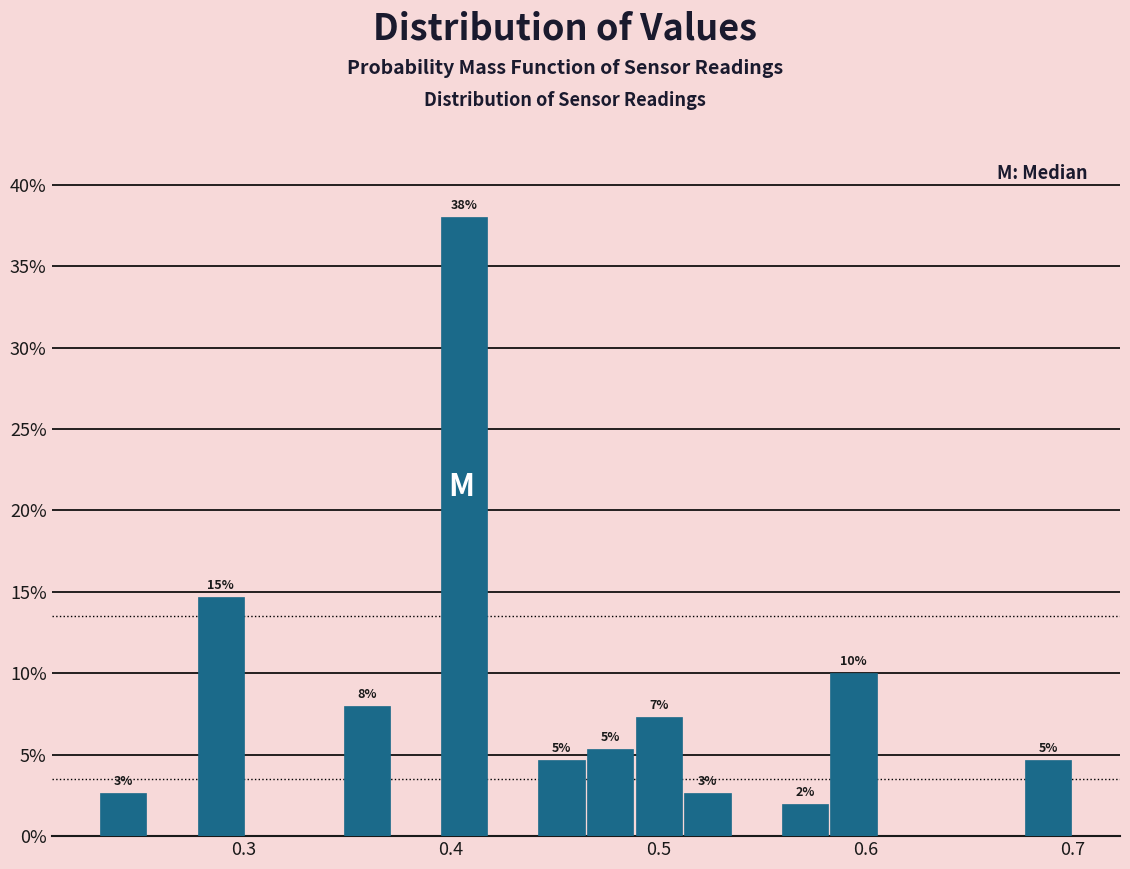

Read against the x-axis, roughly where is the centre of the tallest bar?

0.41